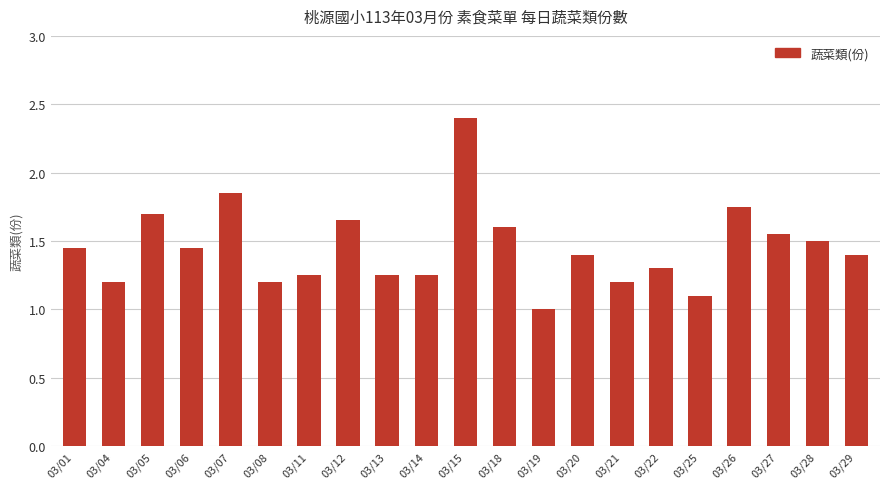

What is the maximum value shown in the chart?

2.4